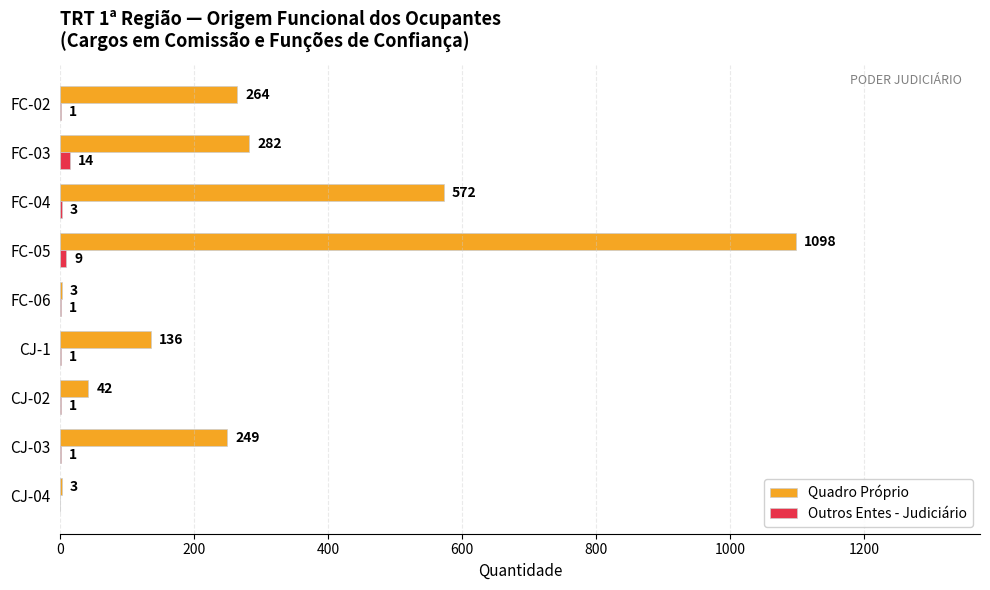

What is the average value of the Outros Entes - Judiciário series?

3